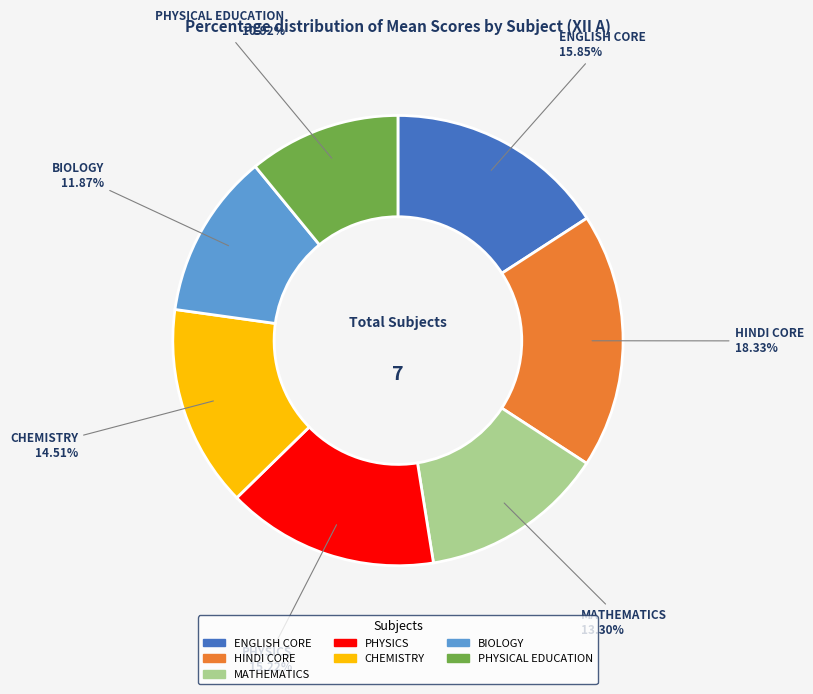

To the nearest percent, what is the combined percentage of BIOLOGY and MATHEMATICS?

25%